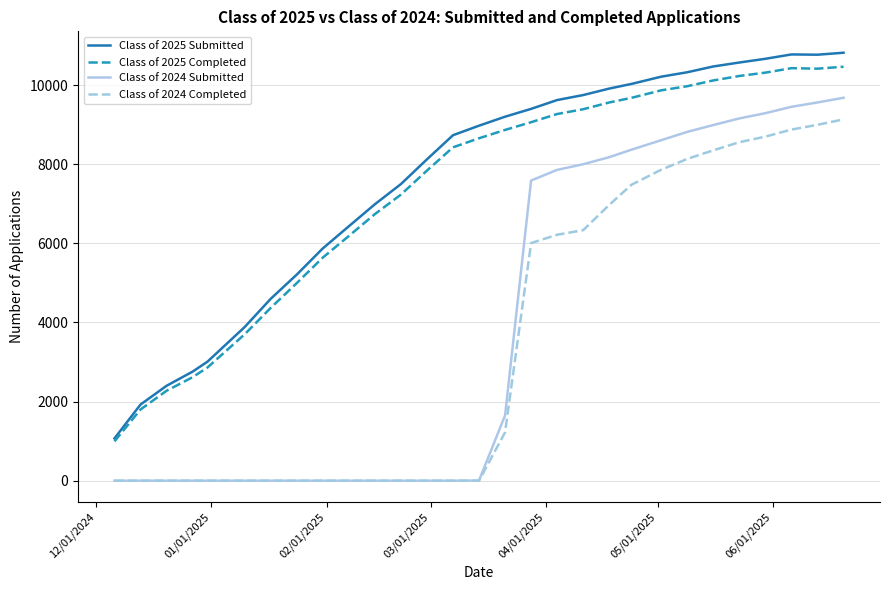

What are all the series names shown in the legend?

Class of 2025 Submitted, Class of 2025 Completed, Class of 2024 Submitted, Class of 2024 Completed